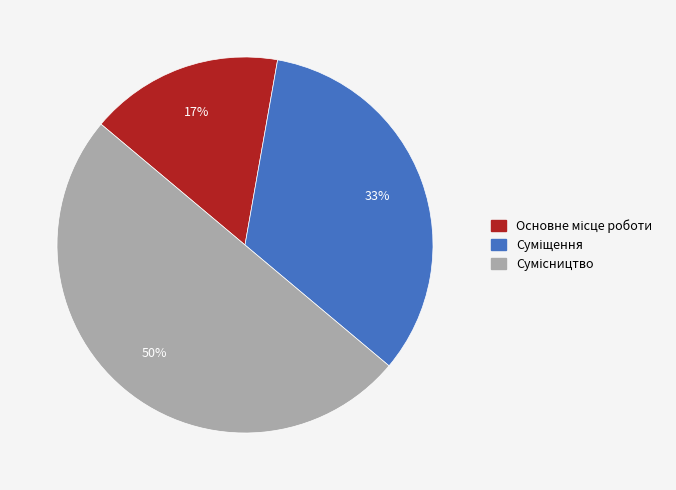

To the nearest percent, what is the difference between the largest and smallest slice percentages?

33%